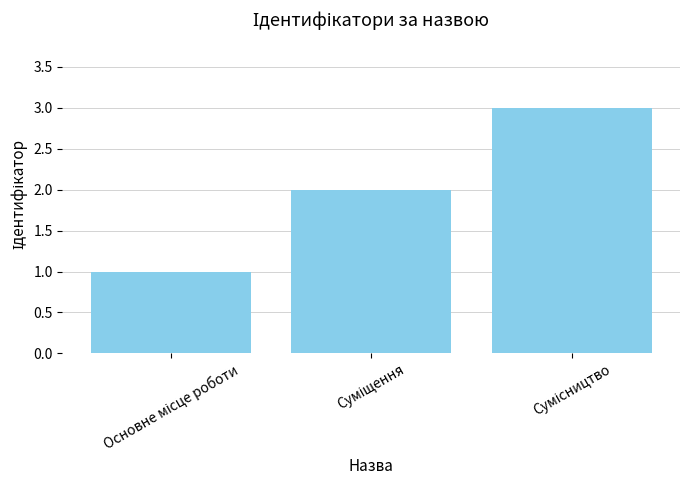

What is the sum of all values?

6